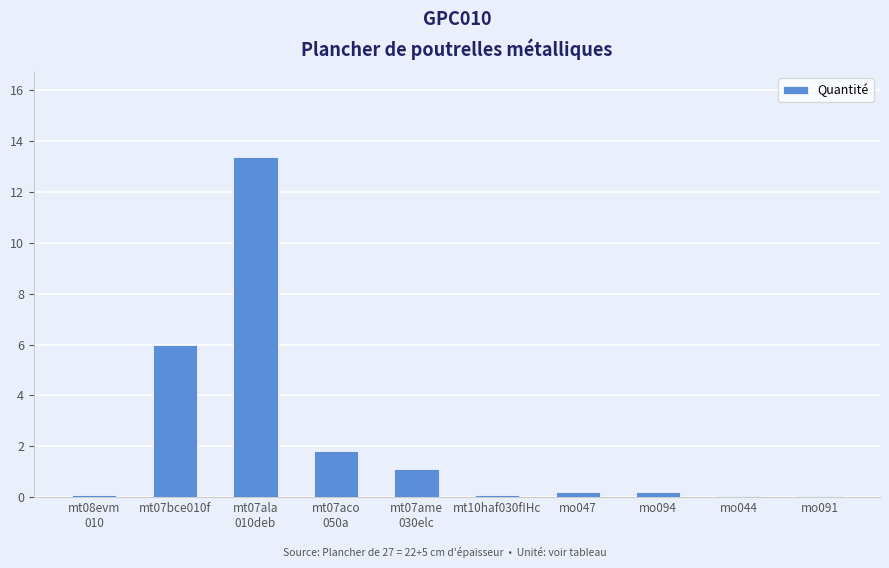

What is the sum of all values?

23.0